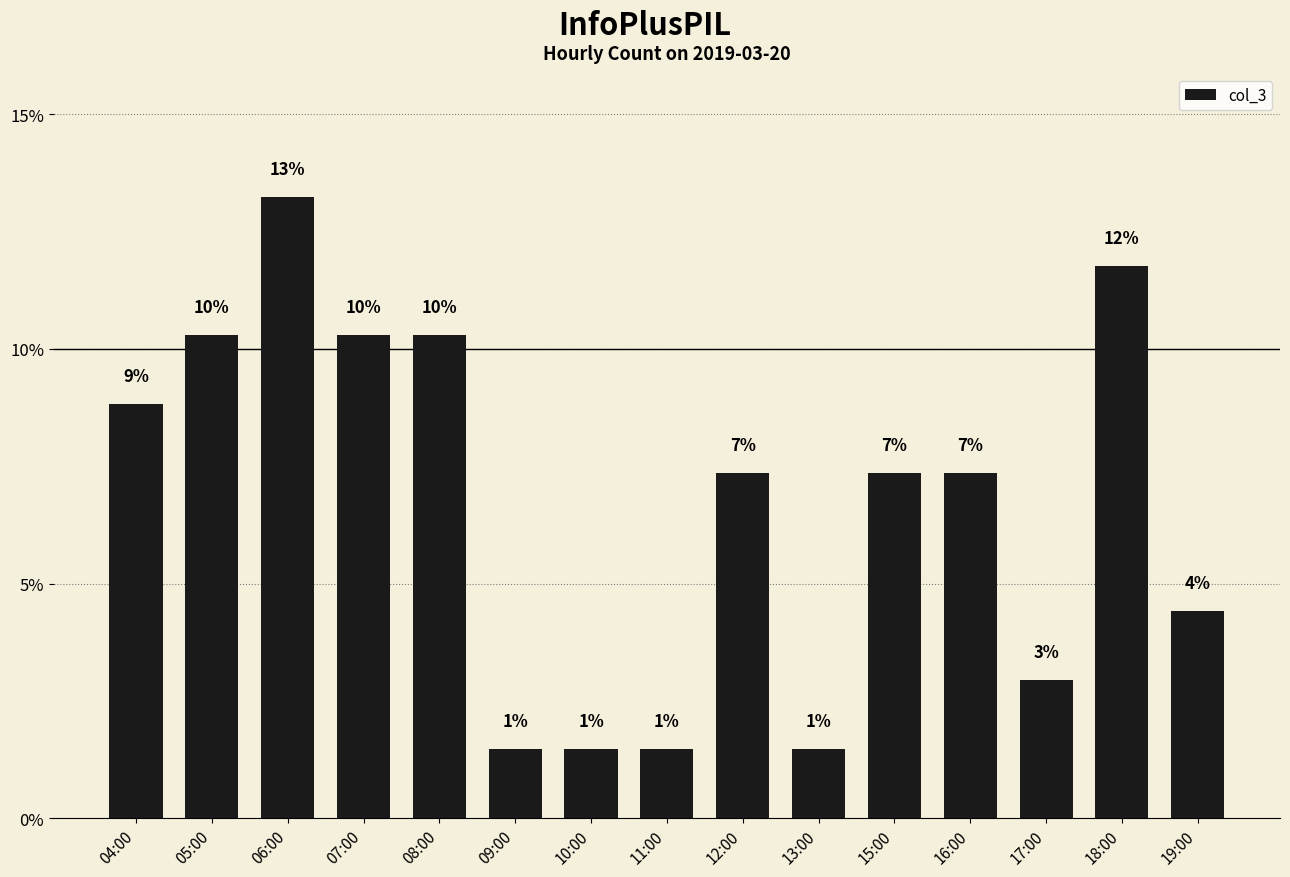

How many bars are there in total?

15